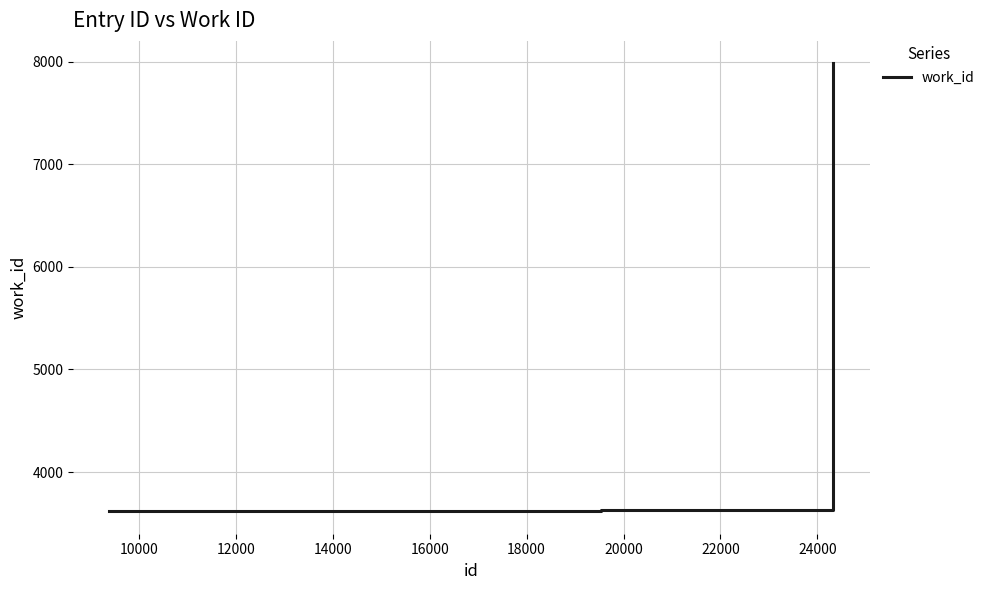

What is the difference between the maximum and minimum values?

4369